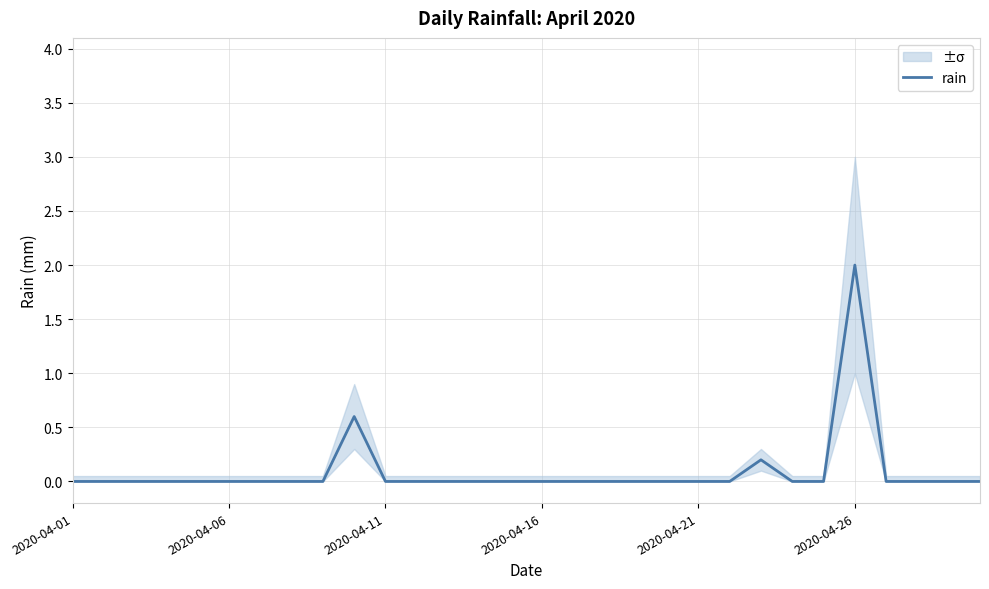

What is the highest value of the rain series?

2.0